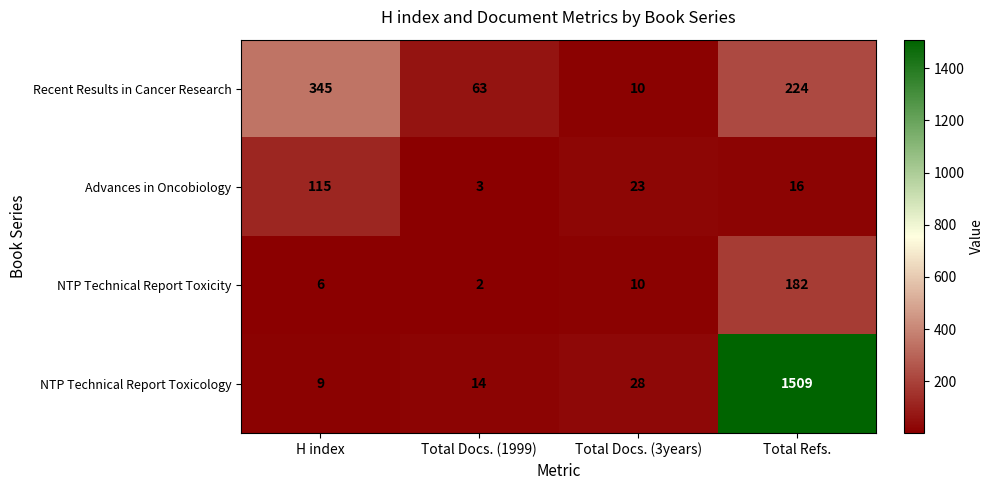

How many distinct data groups are displayed?

4